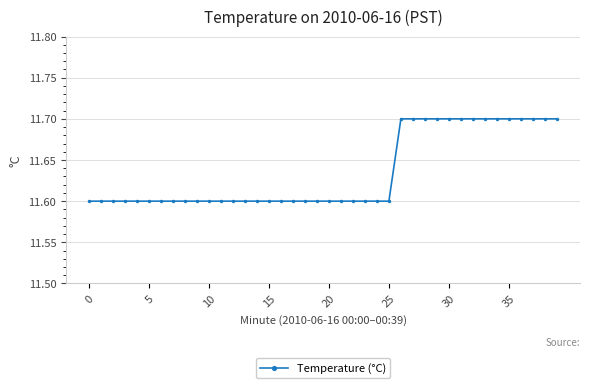

What is the value of the 37th point from the left?

11.7